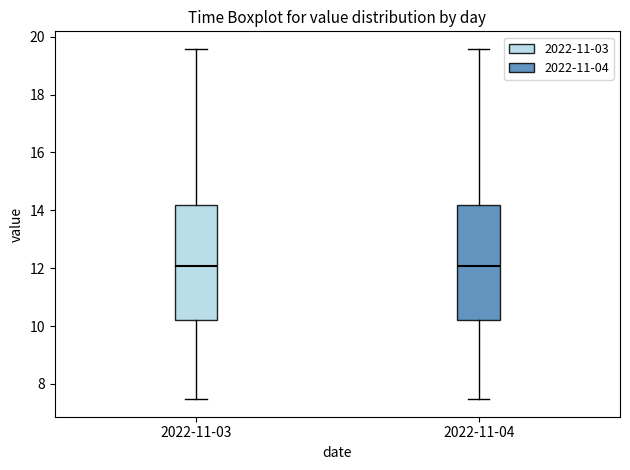

Reading left to right, transcribe this box plot: for each box, give where its median line is, the range the box spans, and where its two whiskers end, as read against the y-axis. The values are not printed on the chart, so give them approximately, as read against the axis.

2022-11-03: median 12.0, box 10.2 to 14.2, whiskers 7.4 to 19.6
2022-11-04: median 12.0, box 10.2 to 14.2, whiskers 7.4 to 19.6